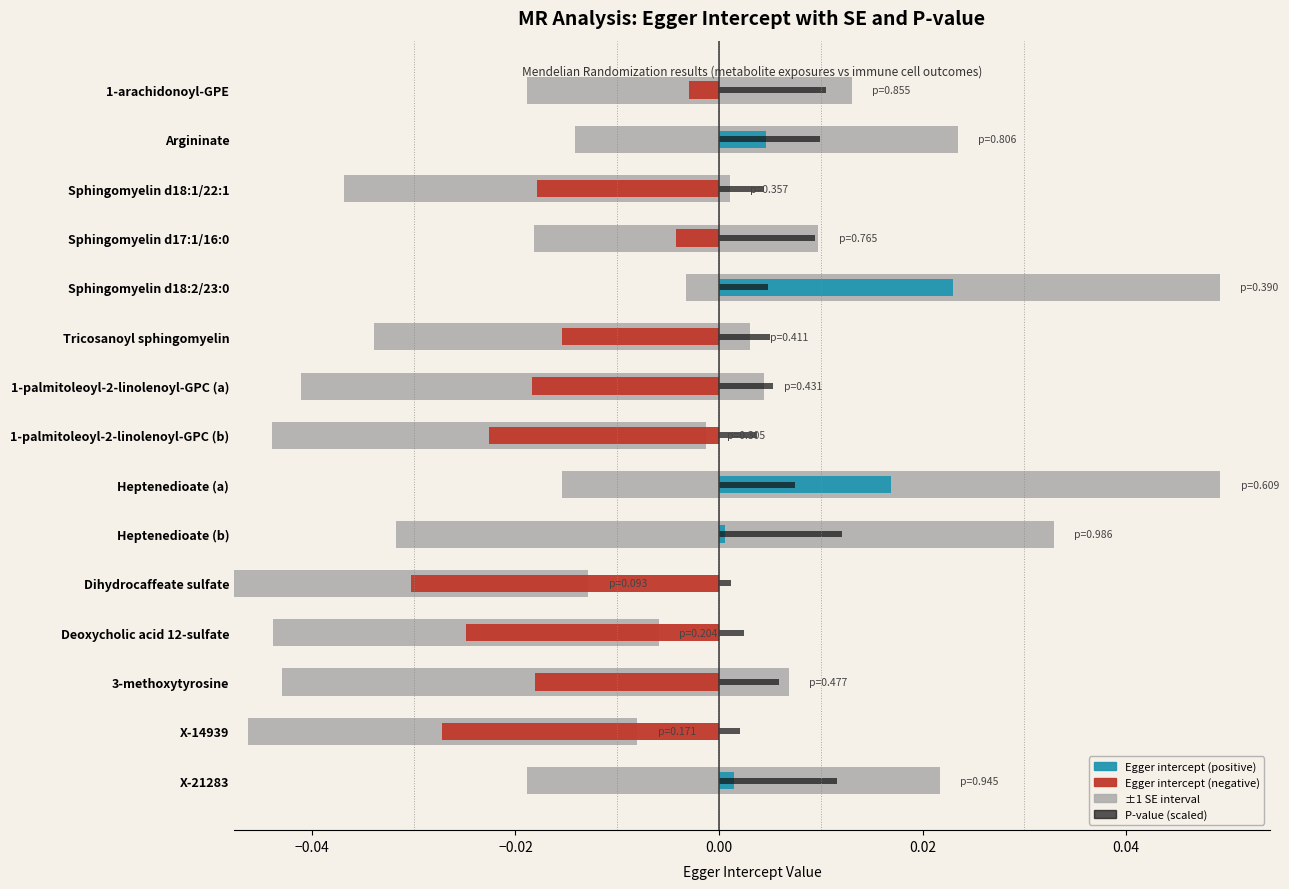

What is the maximum value shown in the chart?

0.1